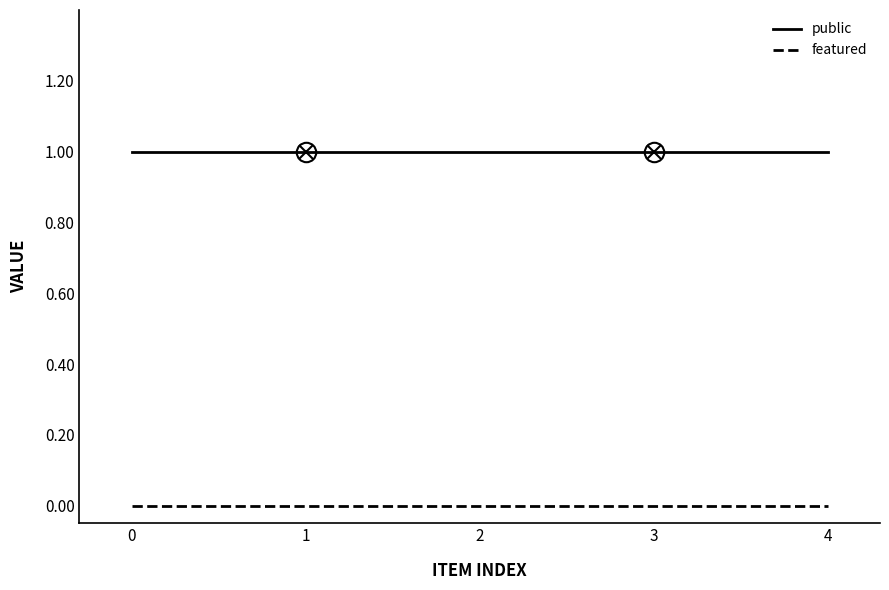

The public series shows 1 at 0. True or false?

True